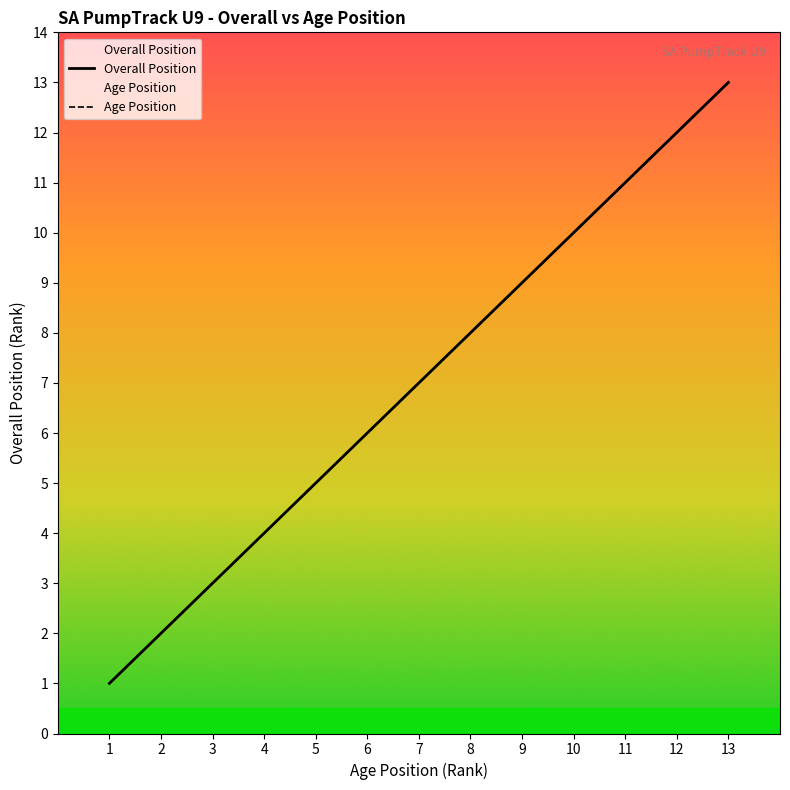

True or false: Age Position and Overall Position intersect in this chart.

False